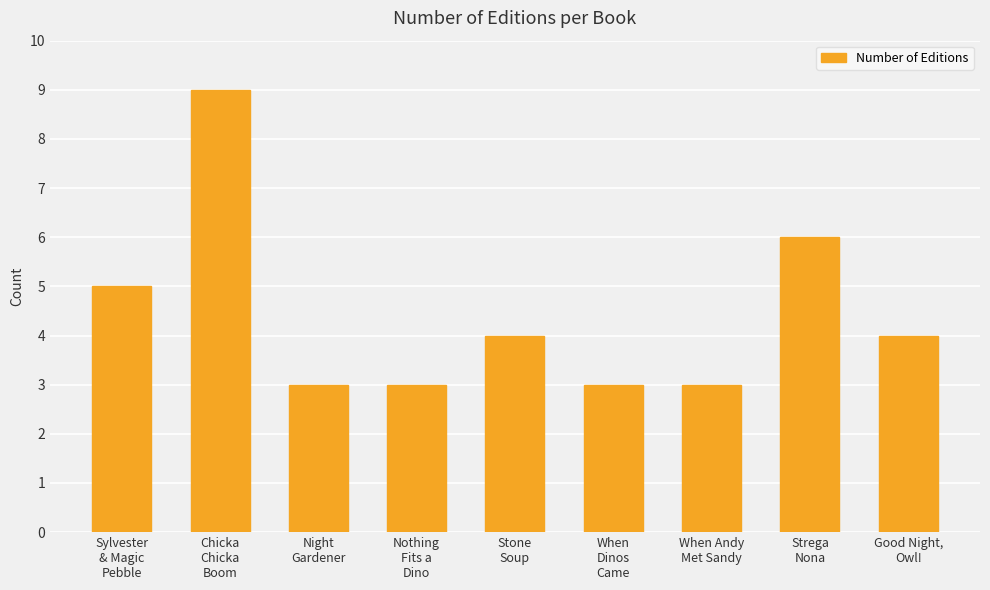

Are the bars horizontal?

No